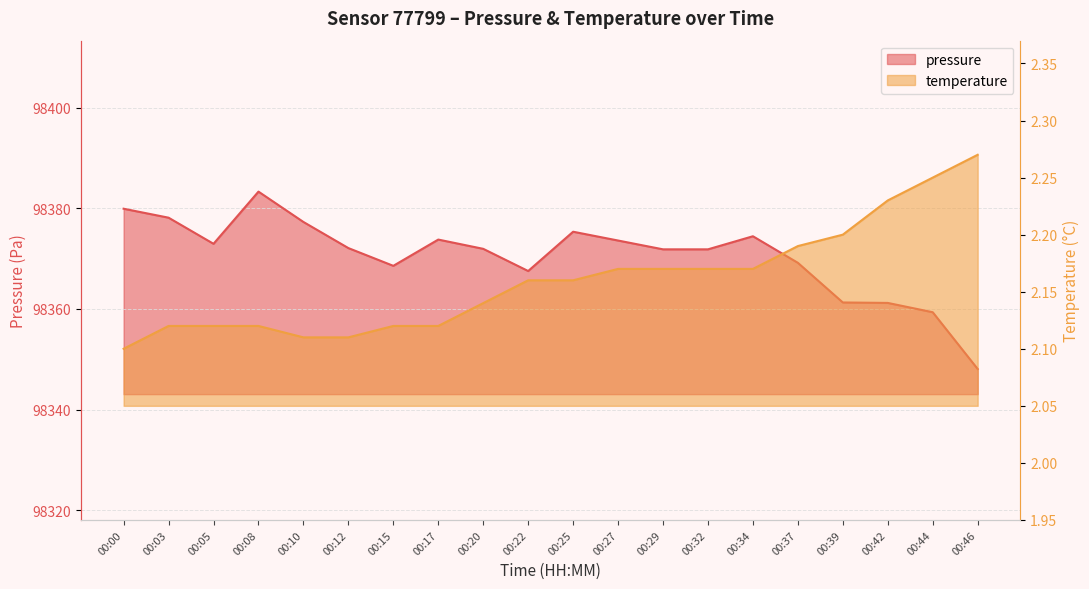

Count the number of categories in the chart.

20